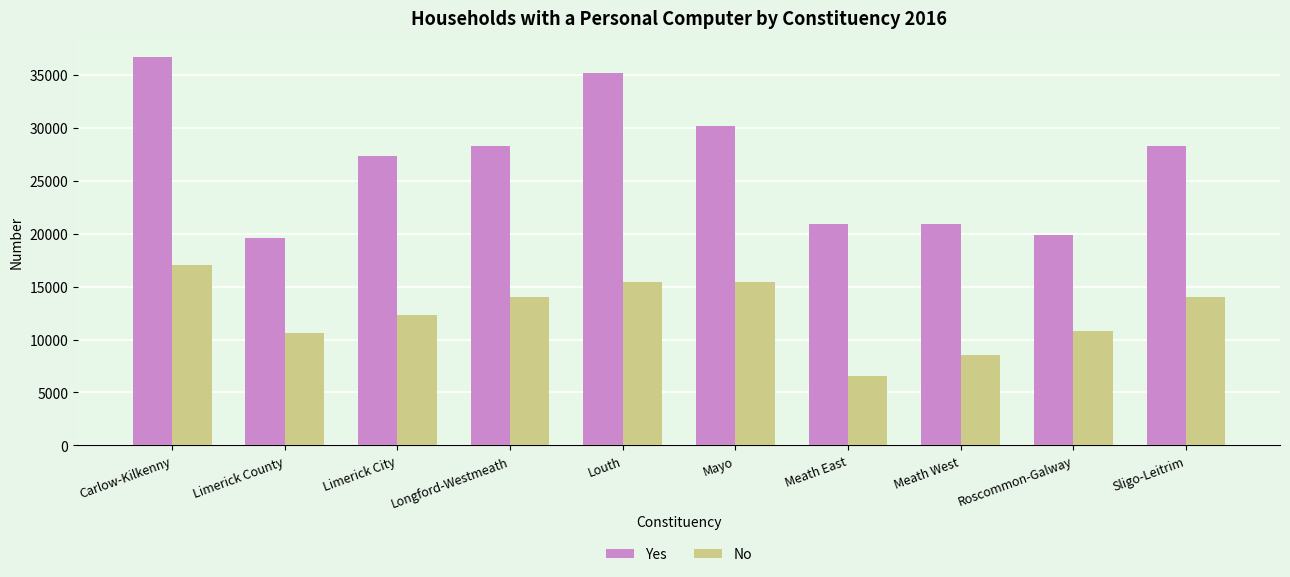

What is the label of the 2nd bar from the left?

Limerick County